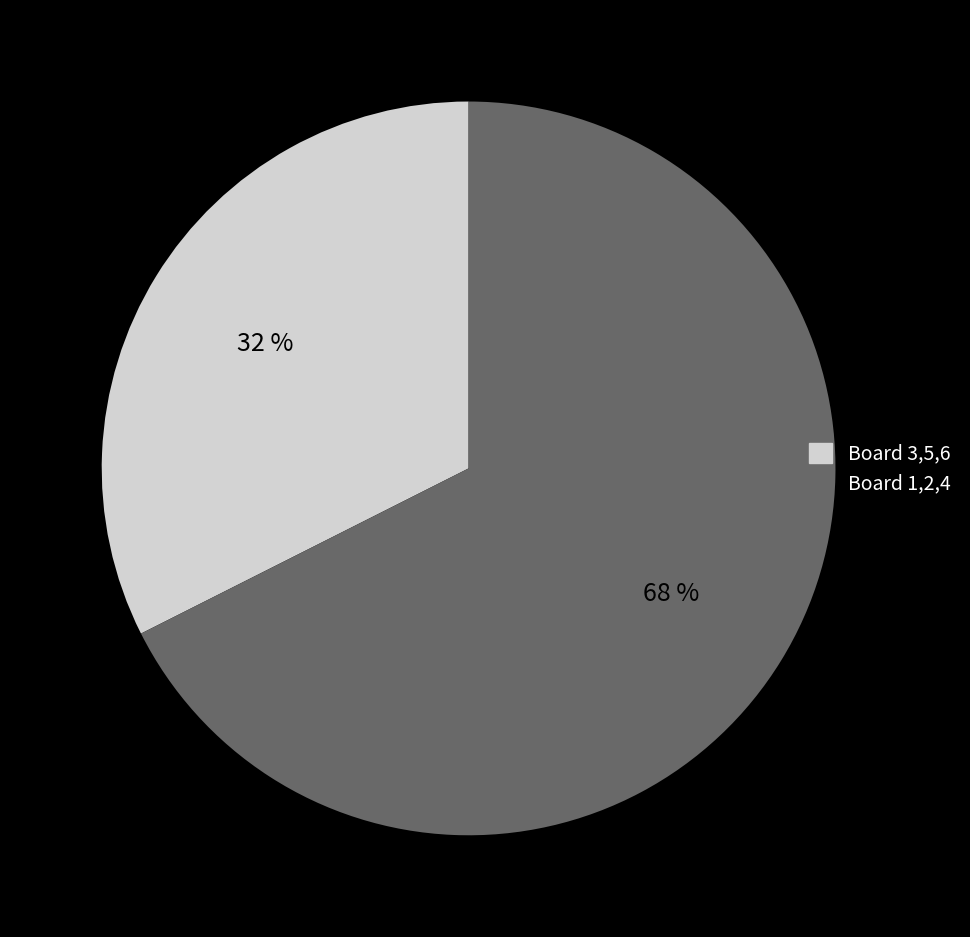

To the nearest percent, what is the average slice percentage?

50%